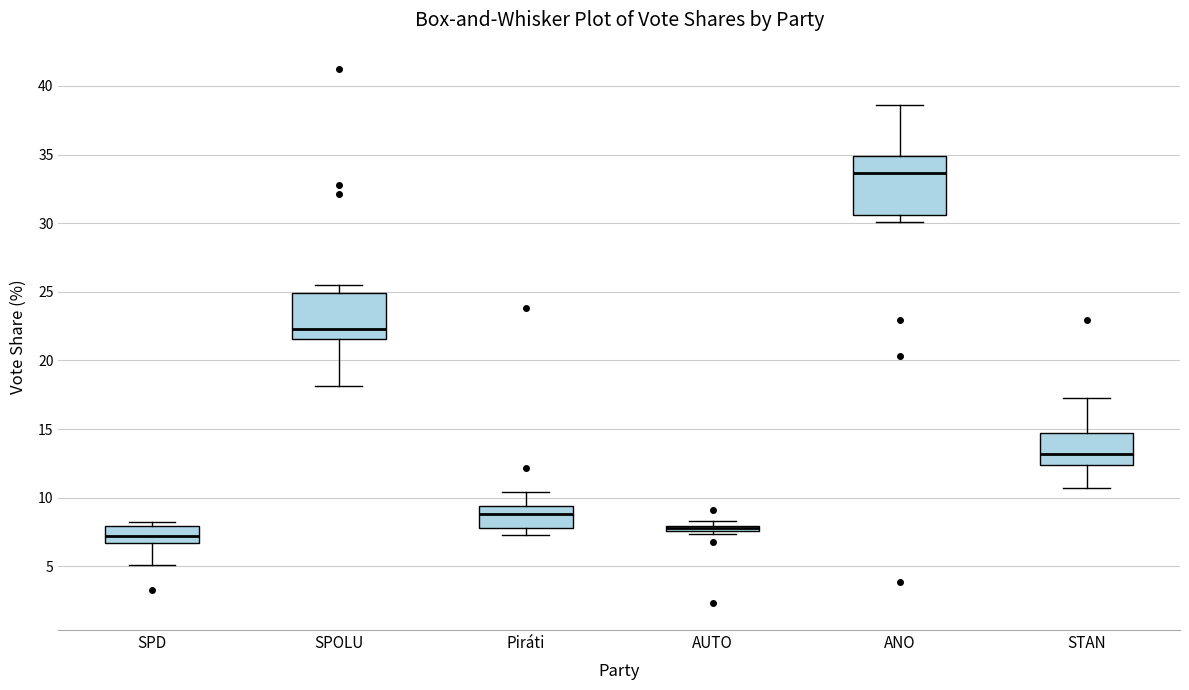

Comparing the boxes themselves (not the whiskers), which one is the tallest?

ANO